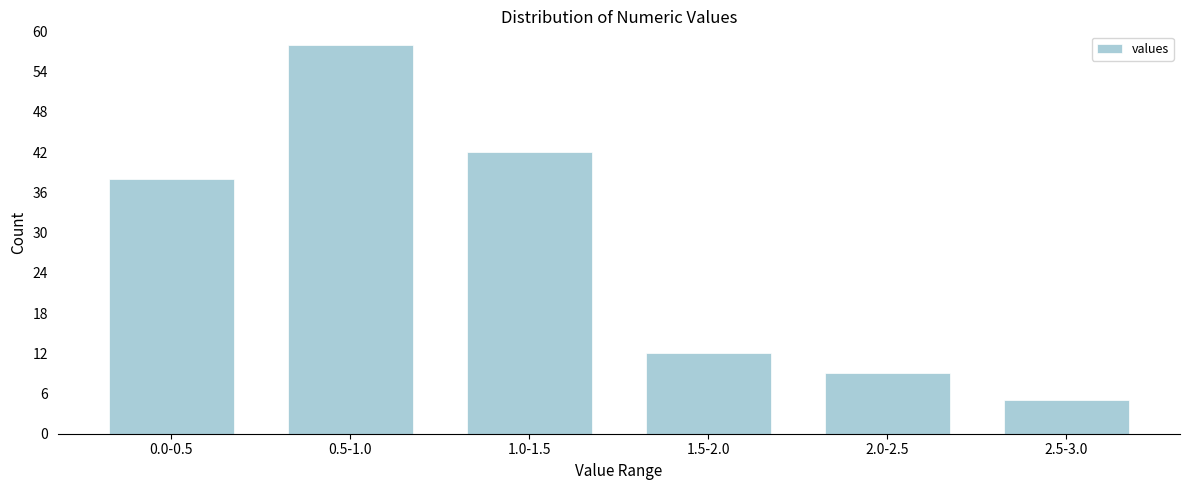

Reading left to right, transcribe all the data shown in this chart.

0.0-0.5=38	0.5-1.0=58	1.0-1.5=42	1.5-2.0=12	2.0-2.5=9	2.5-3.0=5